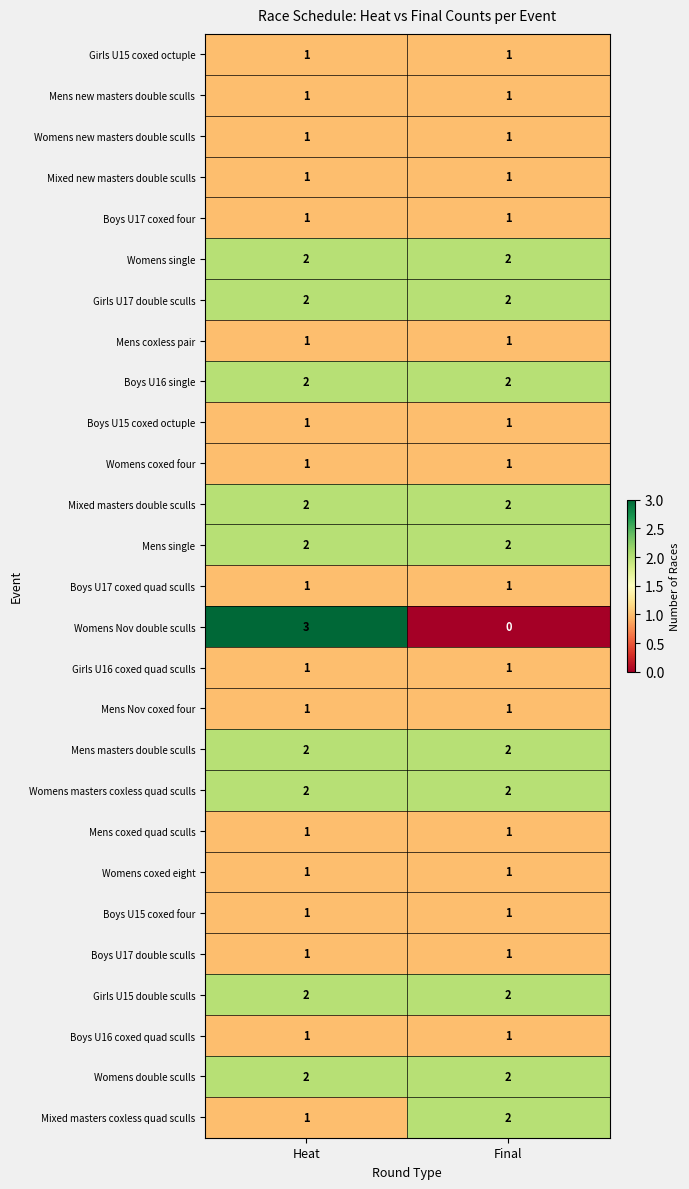

Which label corresponds to the largest value in the chart?

Heat